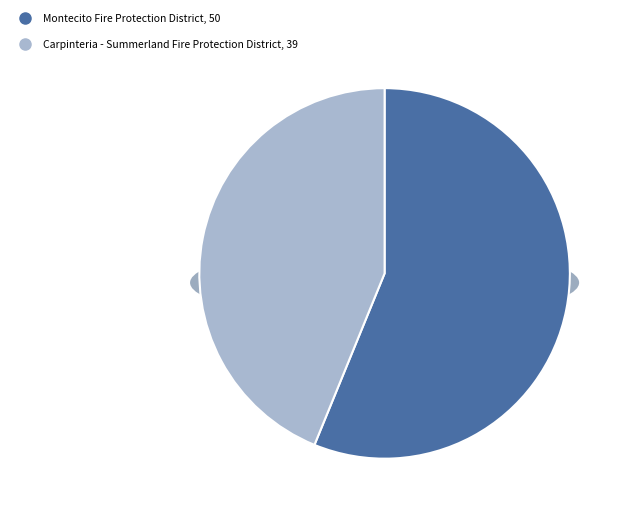

Is it true that Montecito Fire Protection District is 67% of the pie?

False